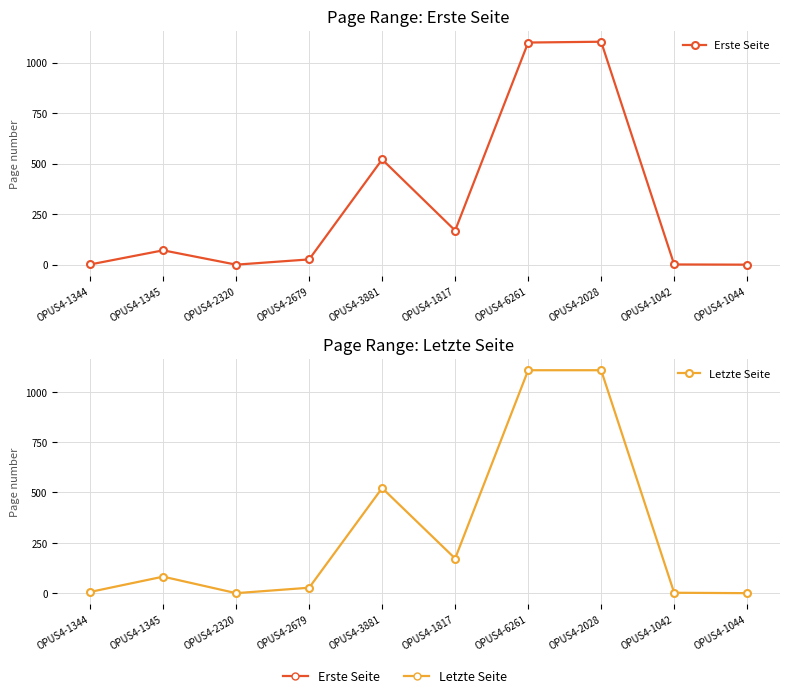

Reading left to right, list all the values displayed in this chart.

Erste Seite: OPUS4-1344=1	OPUS4-1345=71	OPUS4-2320=0	OPUS4-2679=26	OPUS4-3881=521	OPUS4-1817=169	OPUS4-6261=1100	OPUS4-2028=1104	OPUS4-1042=1	OPUS4-1044=0
Letzte Seite: OPUS4-1344=6	OPUS4-1345=82	OPUS4-2320=0	OPUS4-2679=27	OPUS4-3881=522	OPUS4-1817=172	OPUS4-6261=1107	OPUS4-2028=1107	OPUS4-1042=2	OPUS4-1044=0